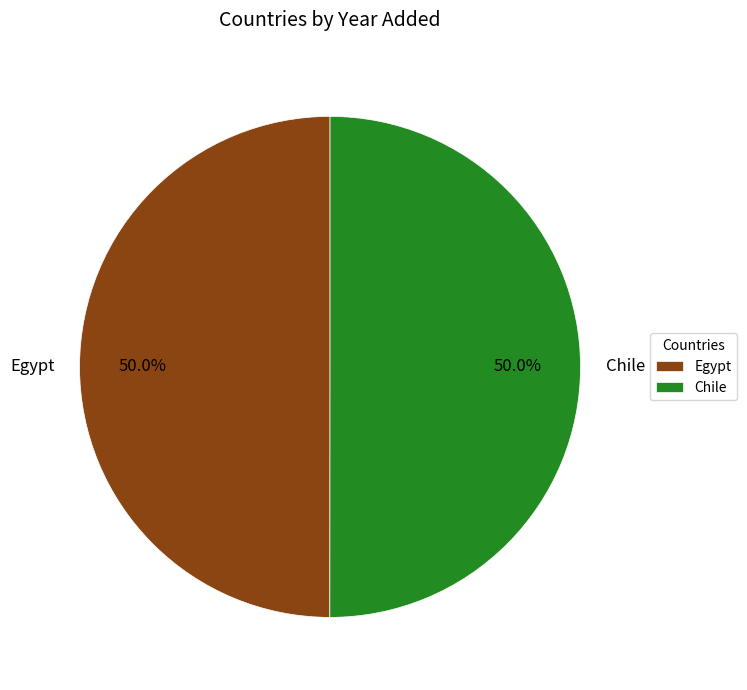

Approximately how many times larger is the value at Chile compared to Egypt?

1.0